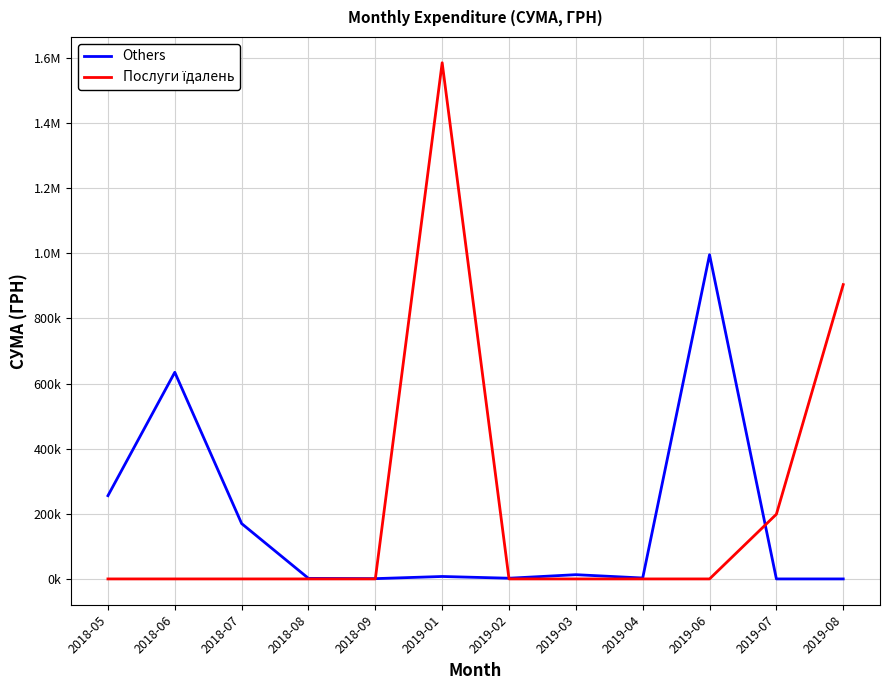

Is this an area chart (filled region under the line)?

No